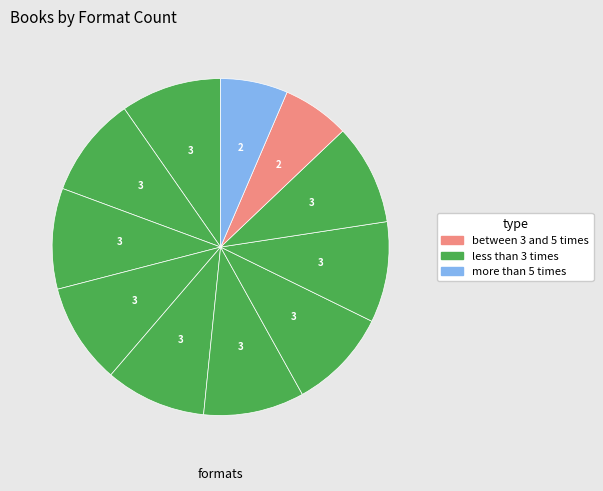

Count the number of slices in the pie.

11